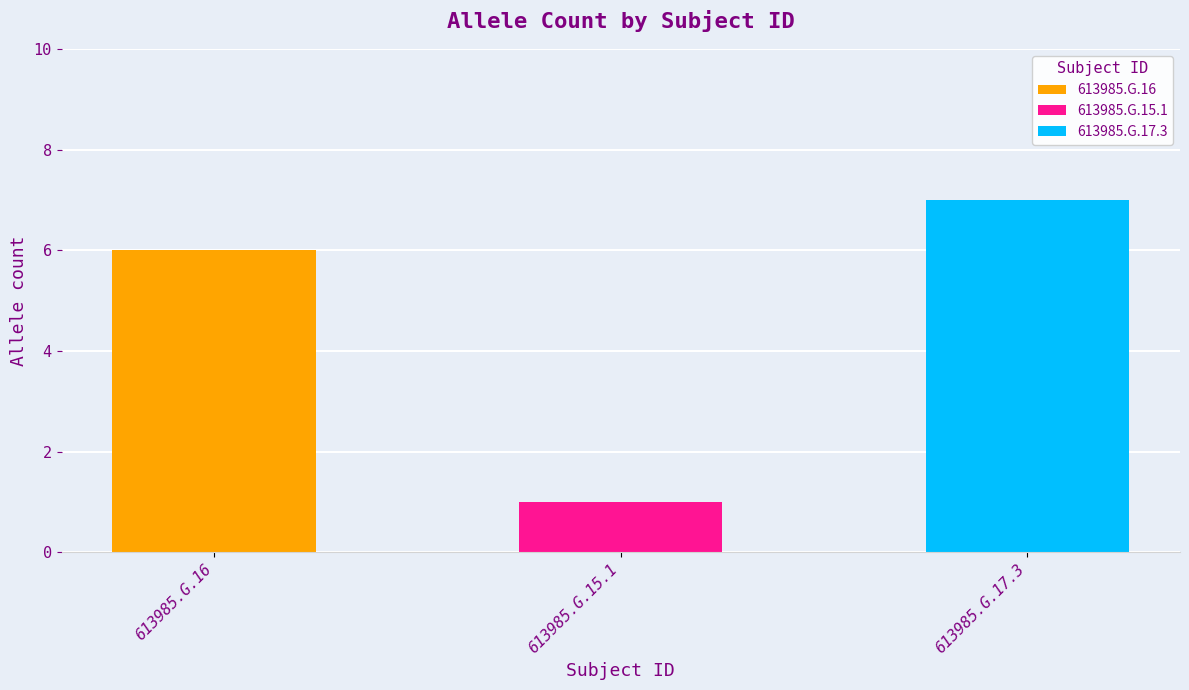

Reading left to right, list all the values displayed in this chart.

613985.G.16=6	613985.G.15.1=1	613985.G.17.3=7